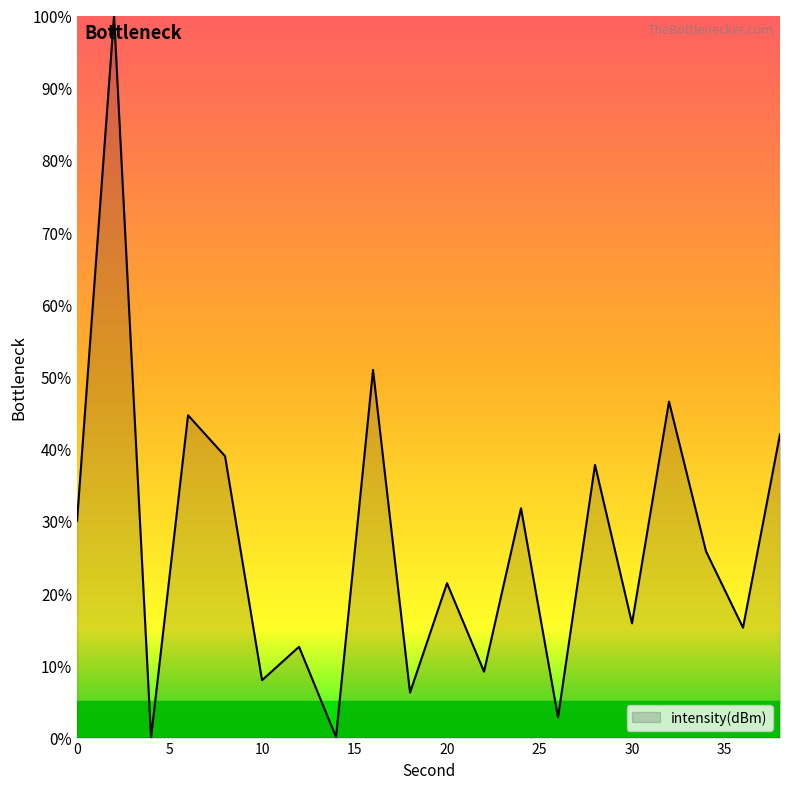

What is the difference between the maximum and minimum values?

100.0